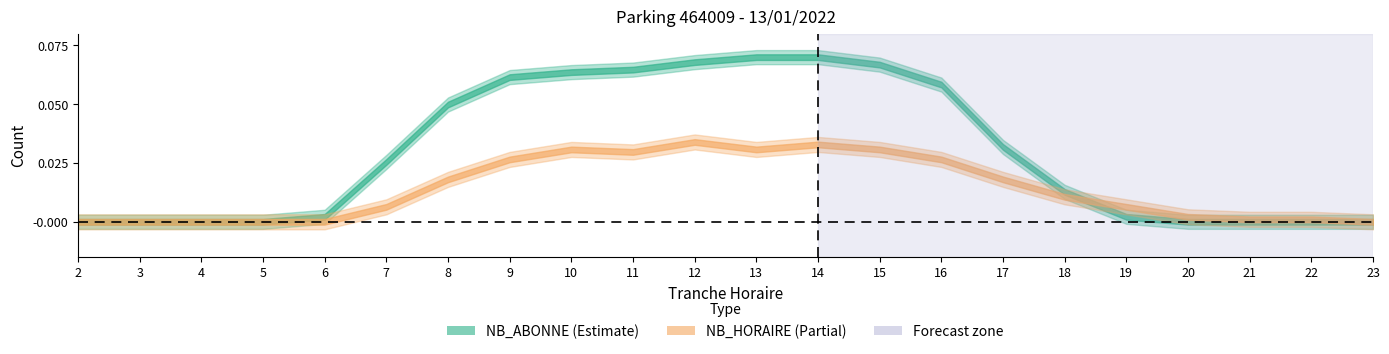

Reading left to right, list all the values displayed in this chart.

NB_ABONNE: 2=0.0	3=0.0	4=0.0	5=0.0	6=0.0	7=0.0	8=0.0	9=0.1	10=0.1	11=0.1	12=0.1	13=0.1	14=0.1	15=0.1	16=0.1	17=0.0	18=0.0	19=0.0	20=0.0	21=0.0	22=0.0	23=0.0
NB_HORAIRE: 2=0.0	3=0.0	4=0.0	5=0.0	6=0.0	7=0.0	8=0.0	9=0.0	10=0.0	11=0.0	12=0.0	13=0.0	14=0.0	15=0.0	16=0.0	17=0.0	18=0.0	19=0.0	20=0.0	21=0.0	22=0.0	23=0.0